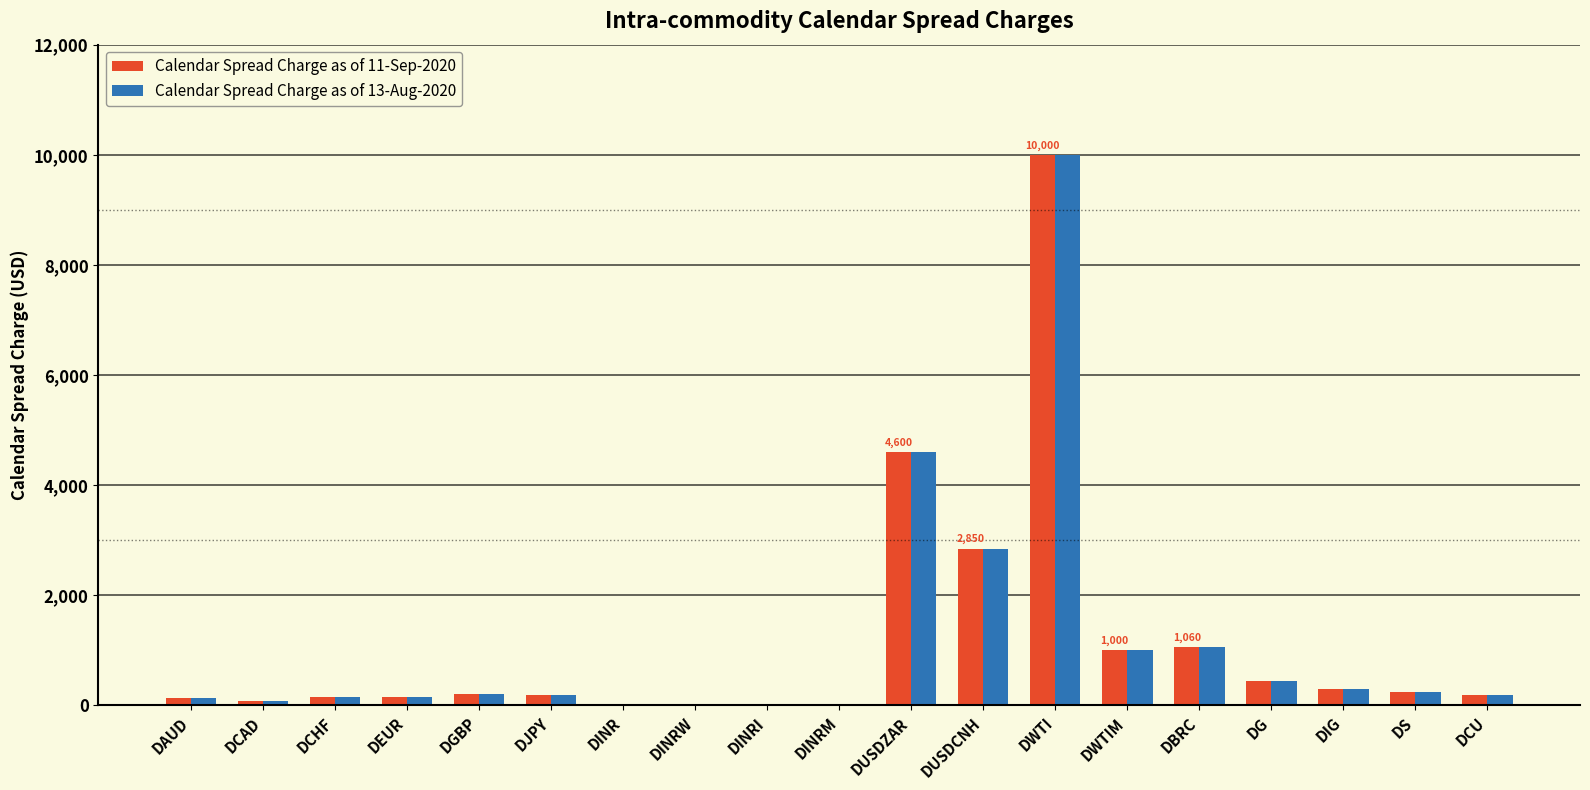

What is the total value across all series at DS?

480